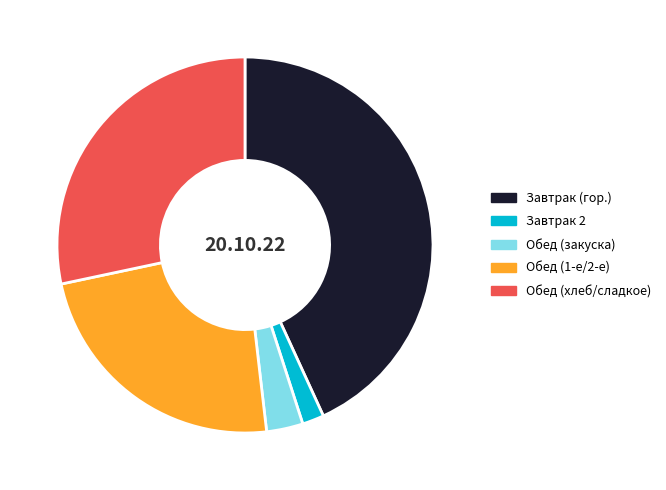

Rank the categories by value from lowest to highest.

Завтрак 2, Обед (закуска), Обед (1-е/2-е), Обед (хлеб/сладкое), Завтрак (гор.)